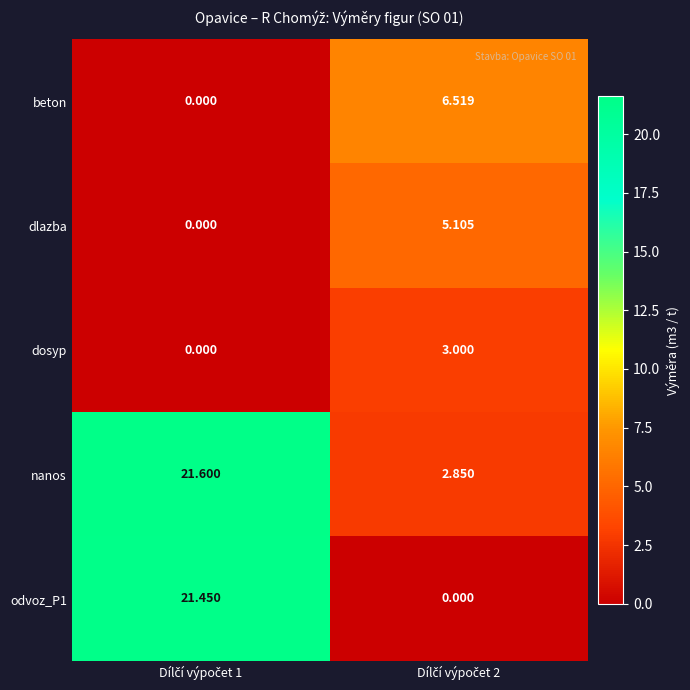

Which series has the largest total across all categories?

nanos